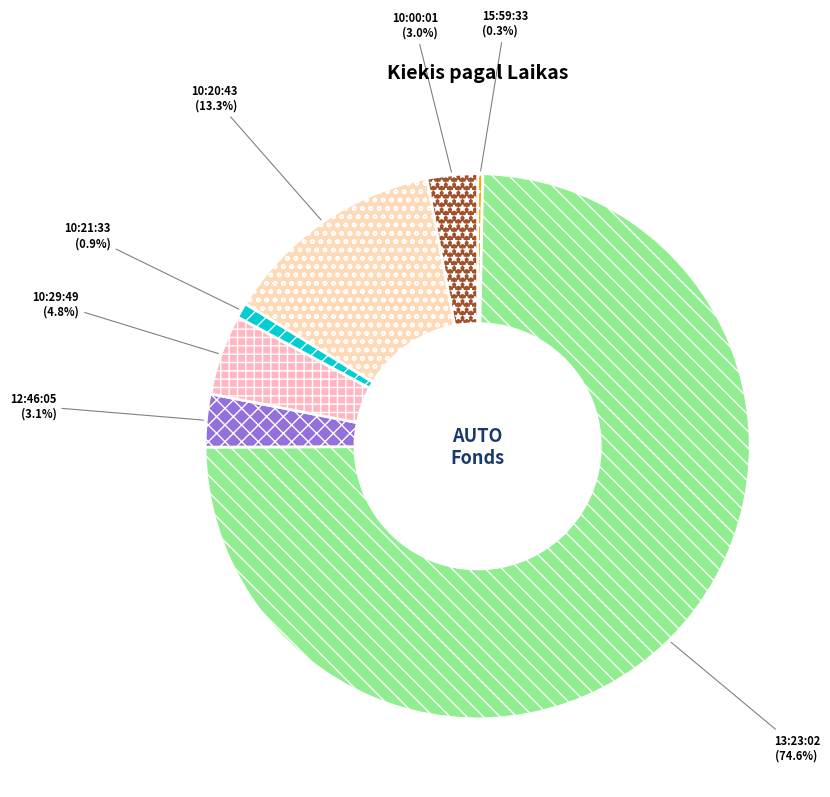

To the nearest percent, what is the average slice percentage?

14%